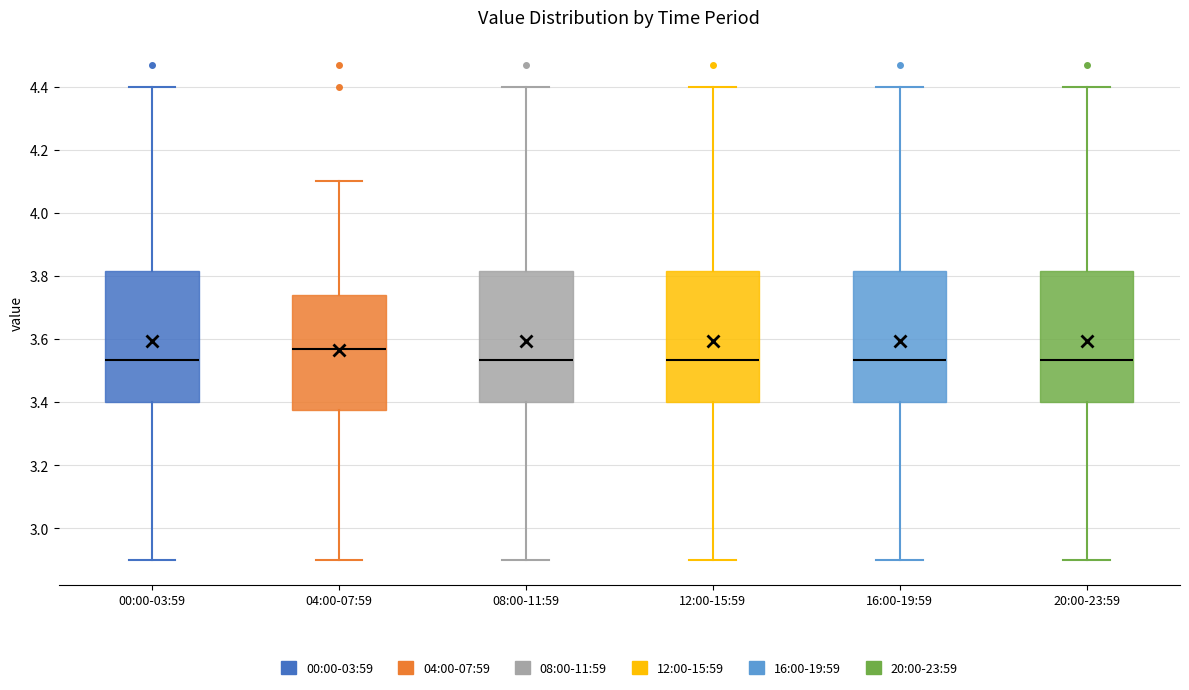

Where is the upper edge of the box for 16:00-19:59 on the y-axis? The values are not printed on the chart, so give them approximately, as read against the axis.

3.82